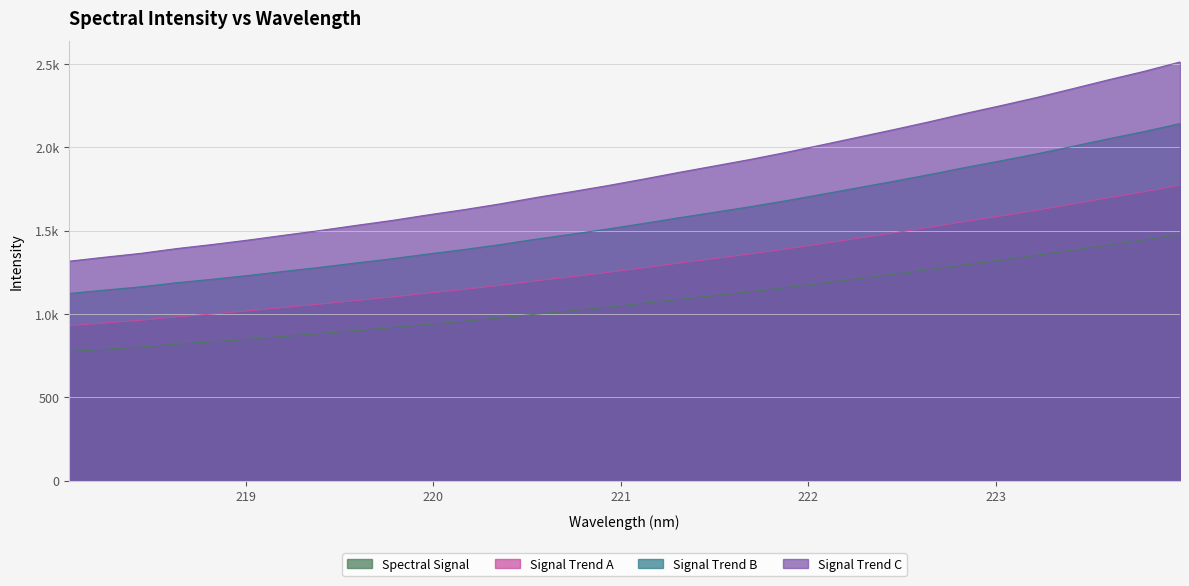

At which category does the chart reach its peak across all series?

223.9802